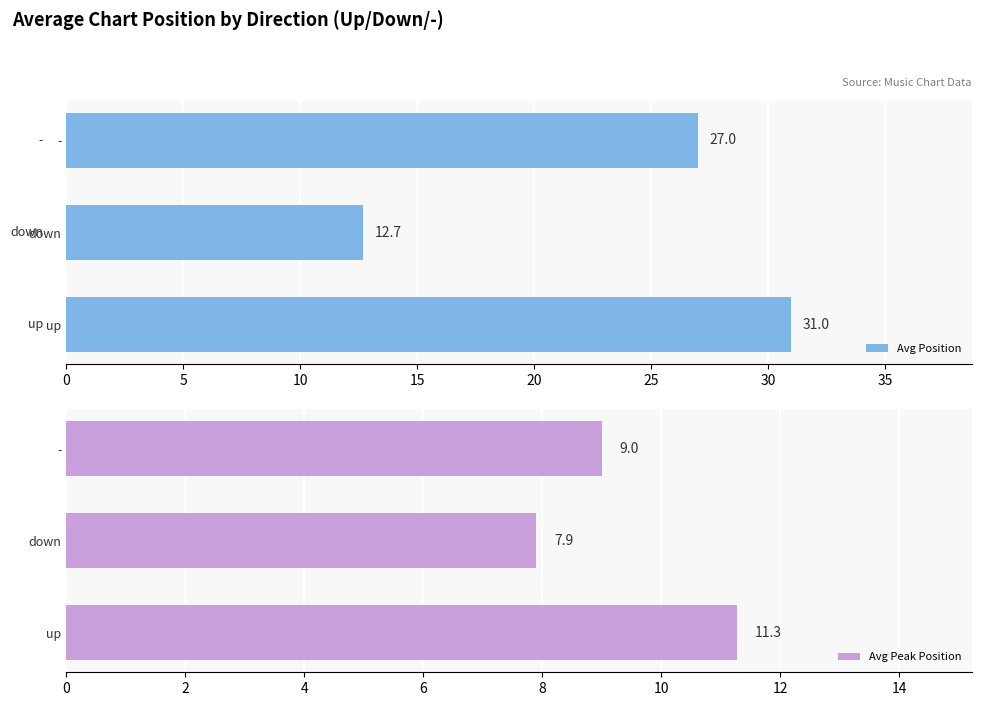

What is the difference between the maximum and minimum values in the Avg Peak Position series?

3.4